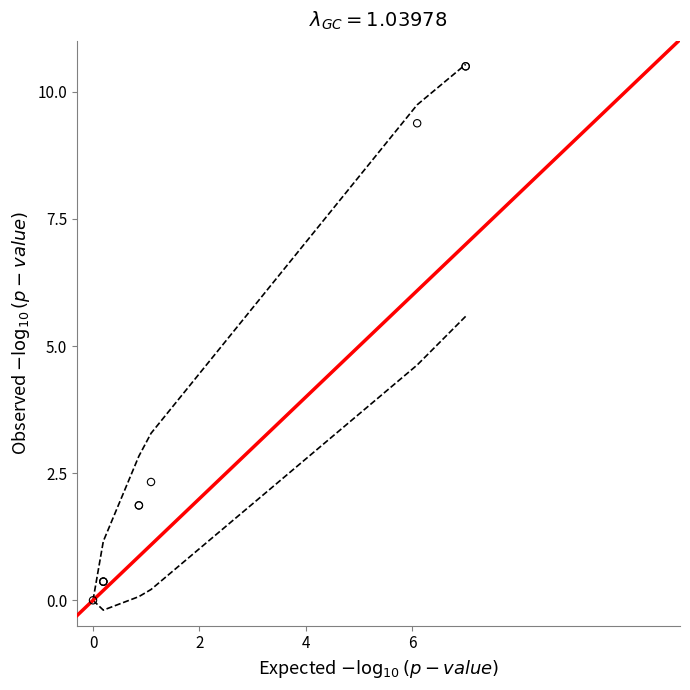

What Y value in the scatter plot is closest to 5?

2.3